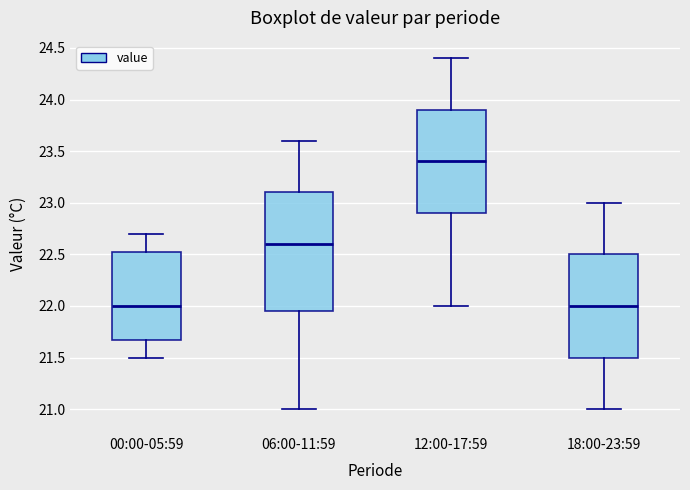

Where does the lower whisker of the box for 06:00-11:59 end on the y-axis? The values are not printed on the chart, so give them approximately, as read against the axis.

21.00